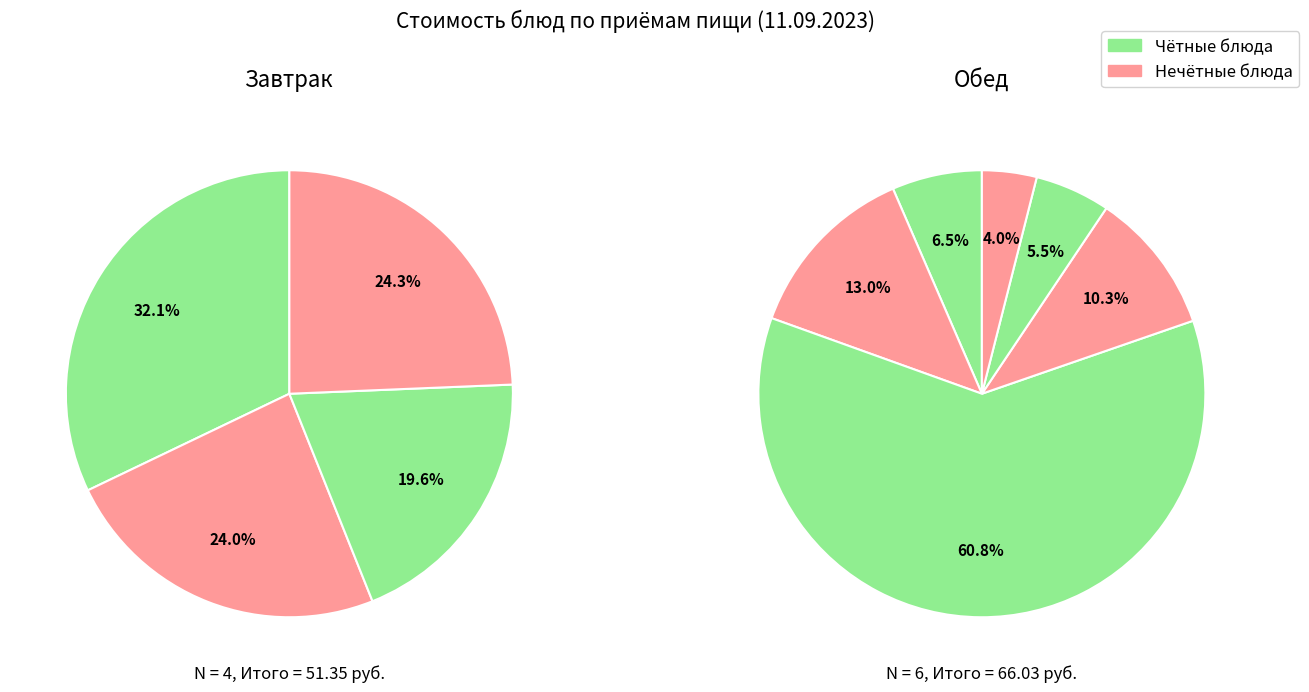

True or false: хлеб accounts for 1% of the total.

False